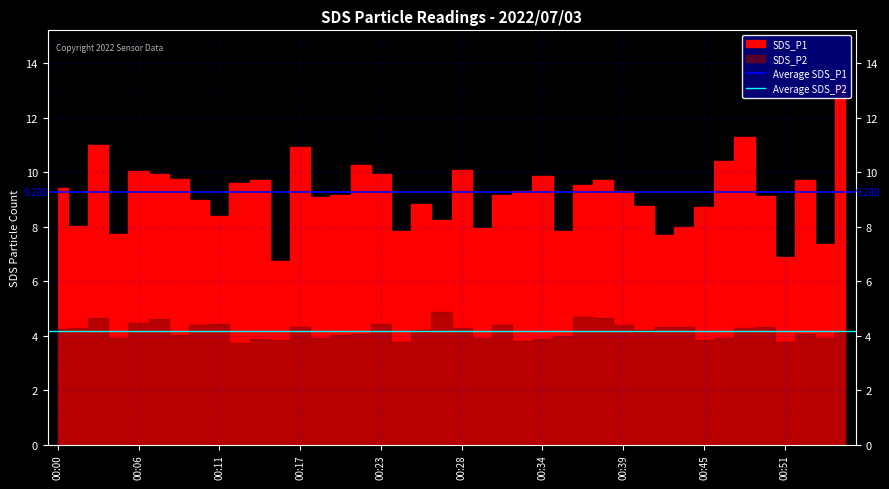

What is the highest value of the Average SDS_P1 series?

9.3